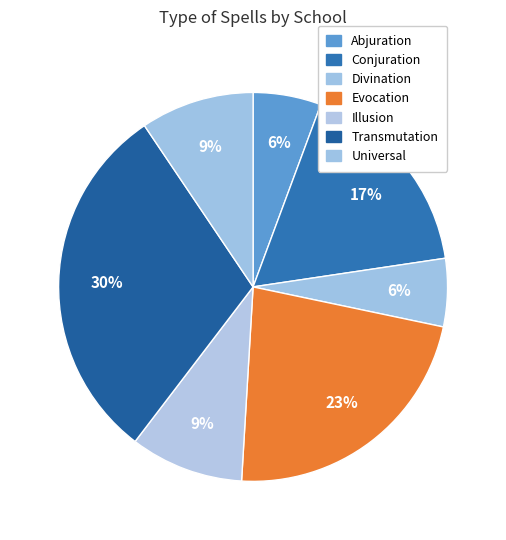

Between Transmutation and Divination, which is larger?

Transmutation